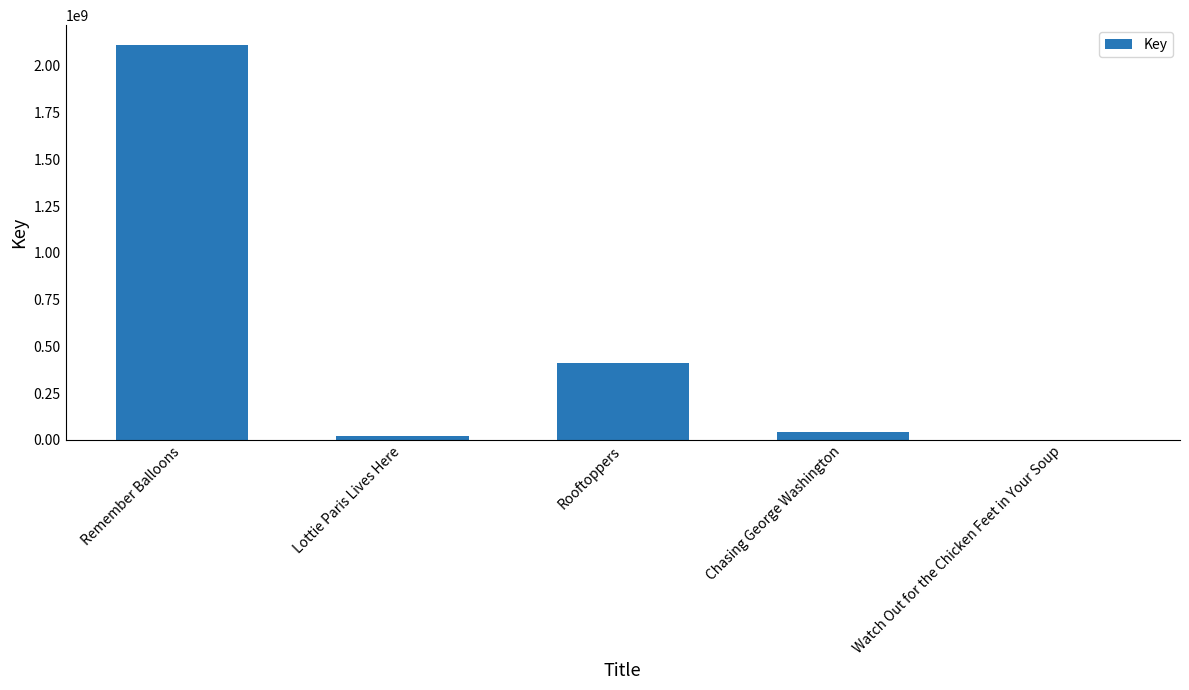

What is the maximum value shown in the chart?

2112056382